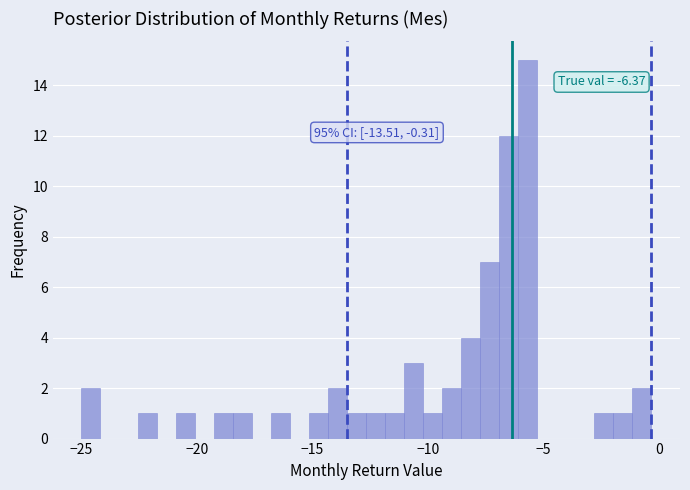

Read against the x-axis, roughly where is the centre of the tallest bar?

-5.5